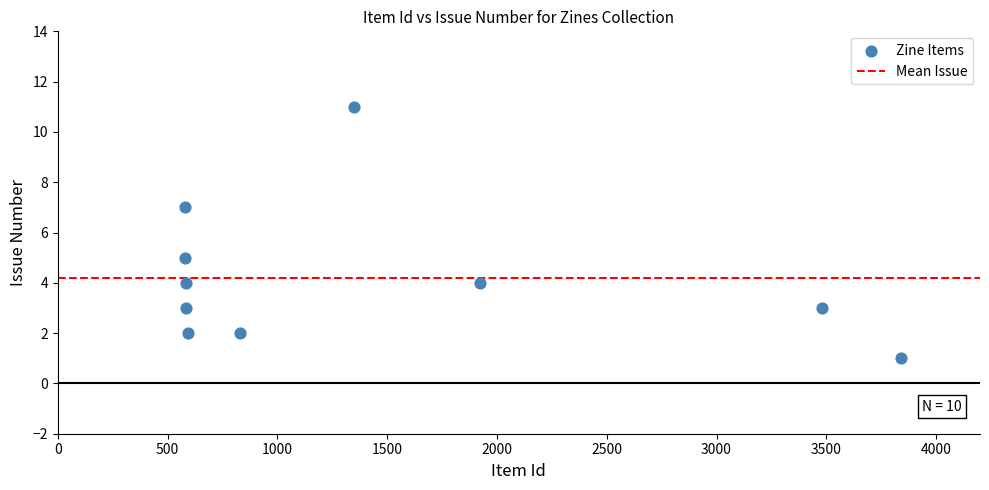

What is the average Y value?

4